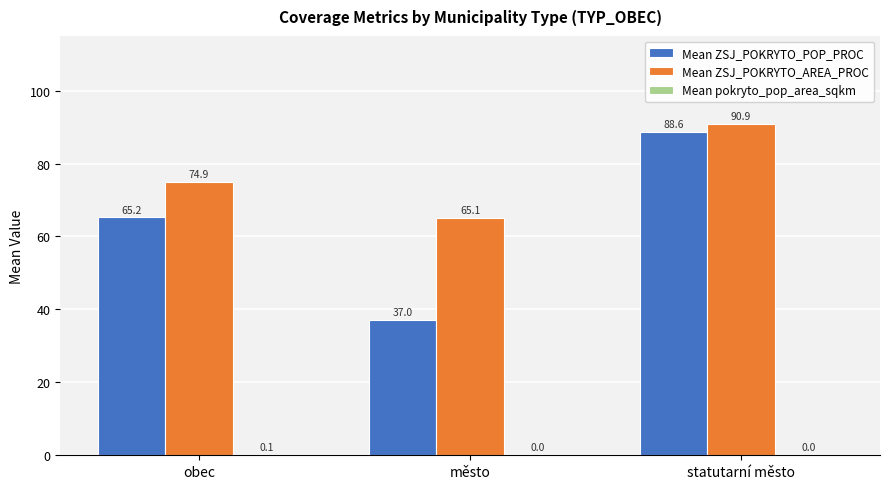

At which category is the sum across all series the highest?

statutarní město